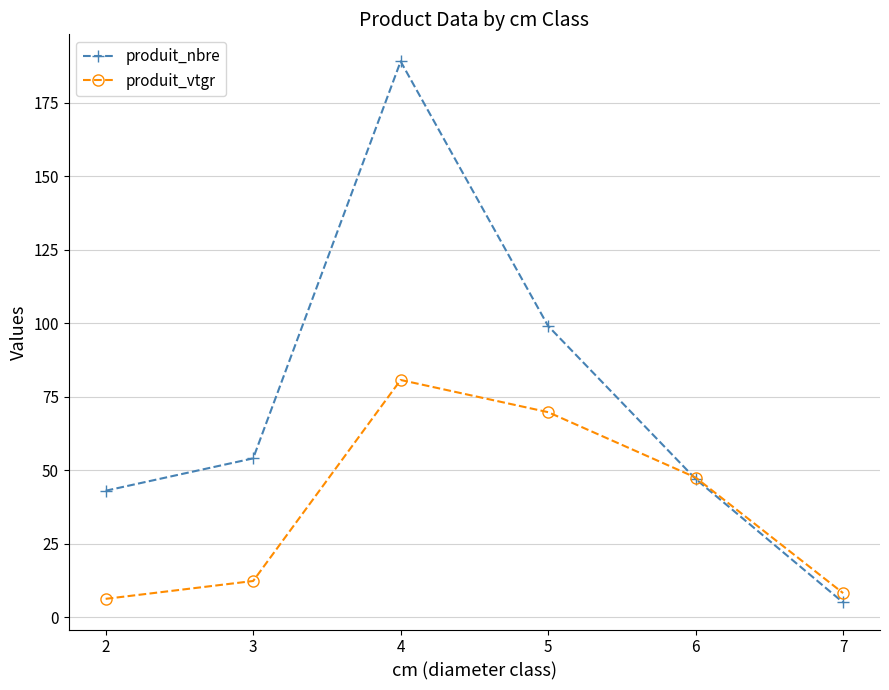

True or false: produit_vtgr has a value of 8.2 at 7.

True